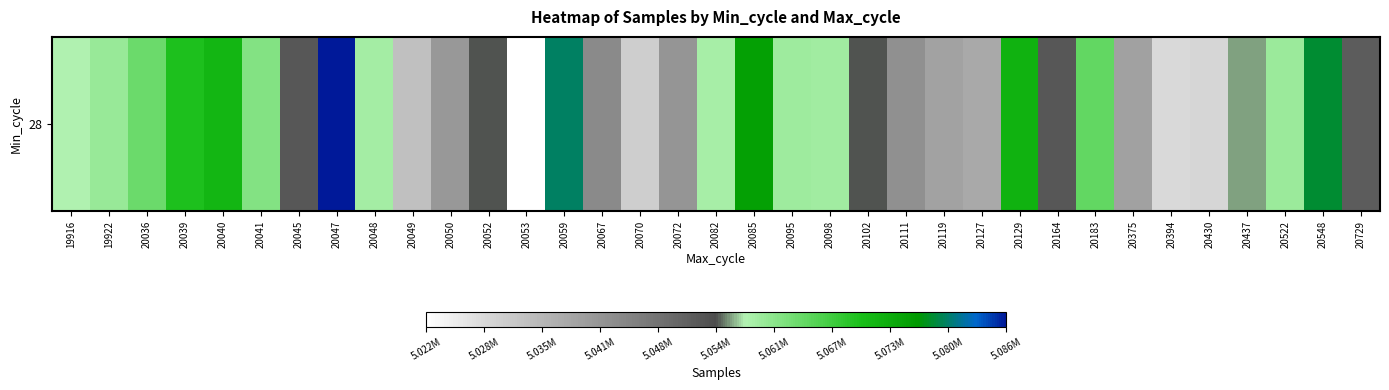

Reading left to right, what are all the values shown in this chart?

5057428	5059450	5063122	5069743	5071483	5061316	5052154	5086157	5058448	5033237	5040798	5054335	5022027	5079642	5043206	5030411	5041189	5058242	5075138	5058984	5058680	5054335	5042114	5038577	5037348	5072154	5052252	5063942	5039000	5028328	5028920	5055646	5059213	5077959	5051341